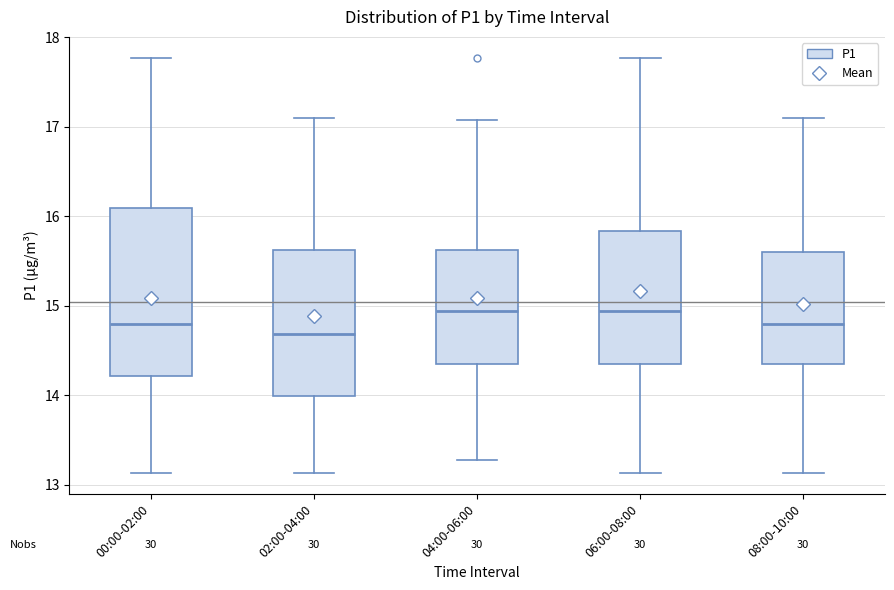

Reading left to right, read every box against the y-axis: the position of its median line, the range the box covers, and the ends of its whiskers. The values are not printed on the chart, so give them approximately, as read against the axis.

00:00-02:00: median 14.8, box 14.2 to 16.1, whiskers 13.1 to 17.8
02:00-04:00: median 14.7, box 14.0 to 15.6, whiskers 13.1 to 17.1
04:00-06:00: median 14.9, box 14.4 to 15.6, whiskers 13.3 to 17.1
06:00-08:00: median 14.9, box 14.4 to 15.8, whiskers 13.1 to 17.8
08:00-10:00: median 14.8, box 14.4 to 15.6, whiskers 13.1 to 17.1